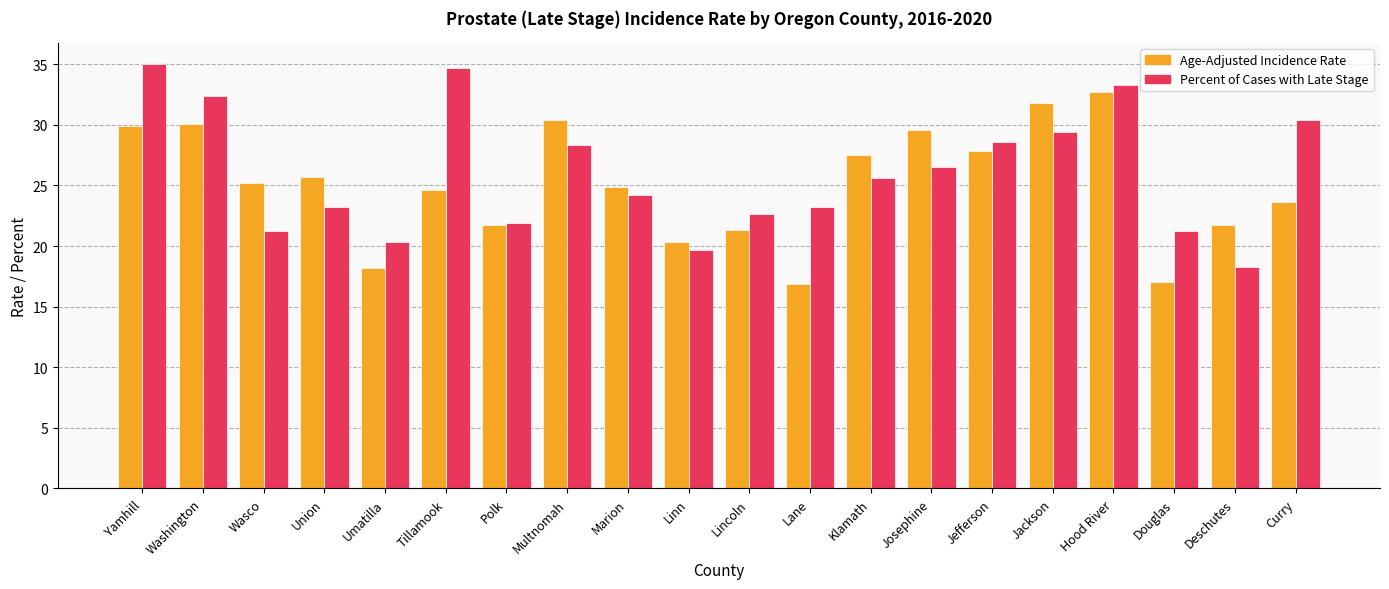

At which label does Percent of Cases with Late Stage reach its peak?

Yamhill